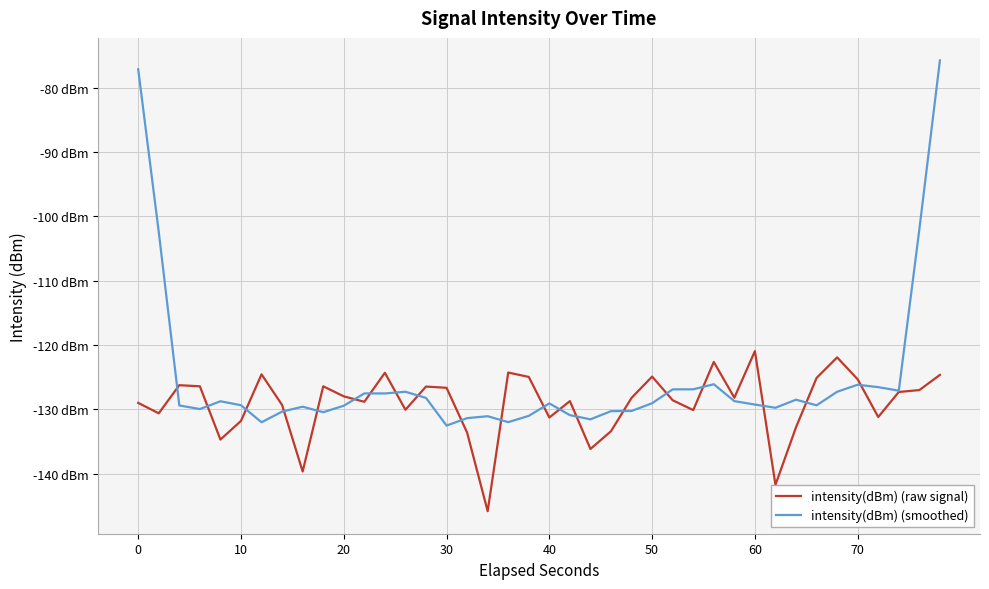

What are all the series names shown in the legend?

intensity(dBm) (raw signal), intensity(dBm) (smoothed)